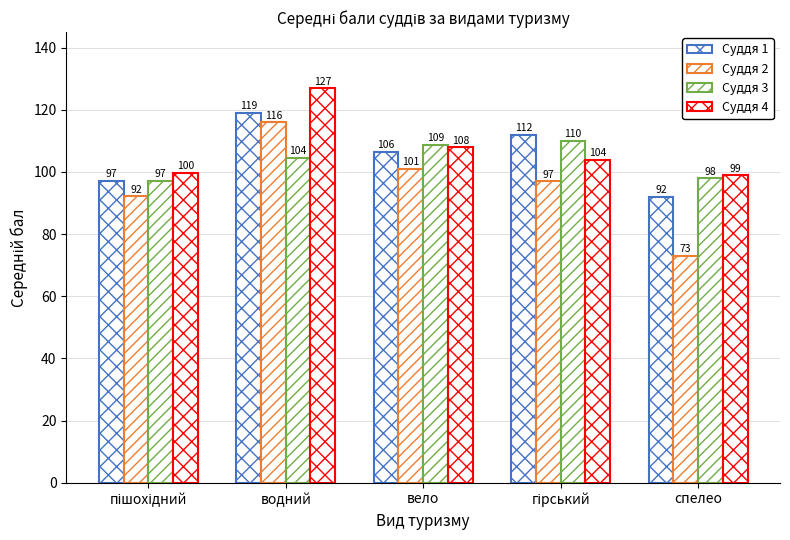

How many series are shown in this chart?

4